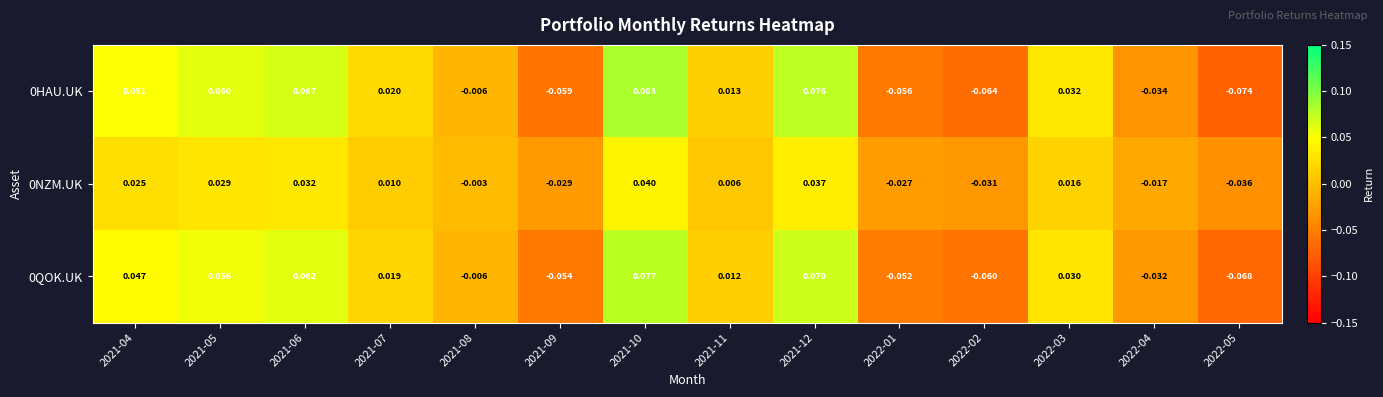

Is the value of 0QOK.UK at 2021-11 greater than the value of 0HAU.UK at 2021-08?

Yes